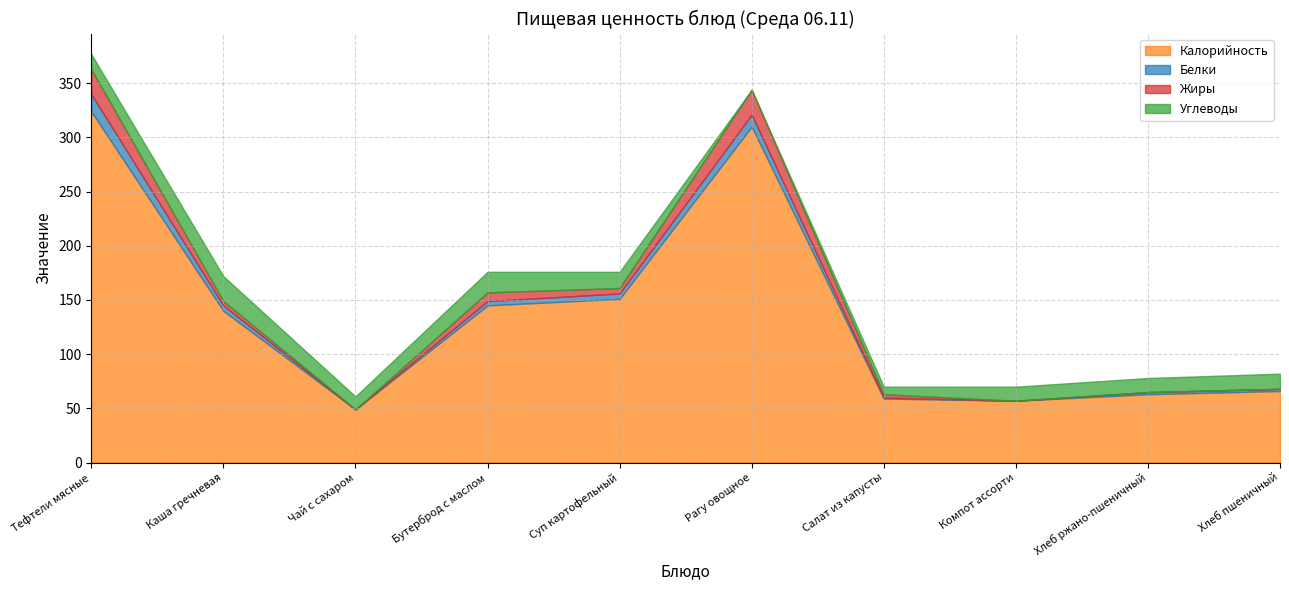

What is the label of the 3rd point from the right?

Компот ассорти